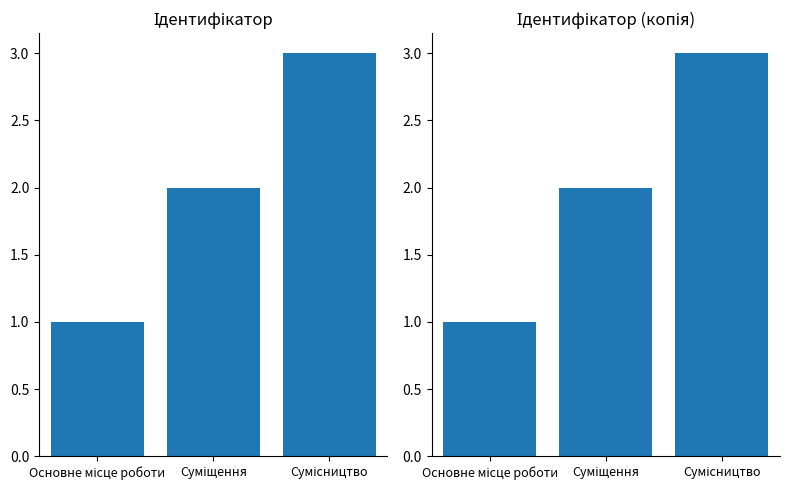

What position from the right is Основне місце роботи?

3